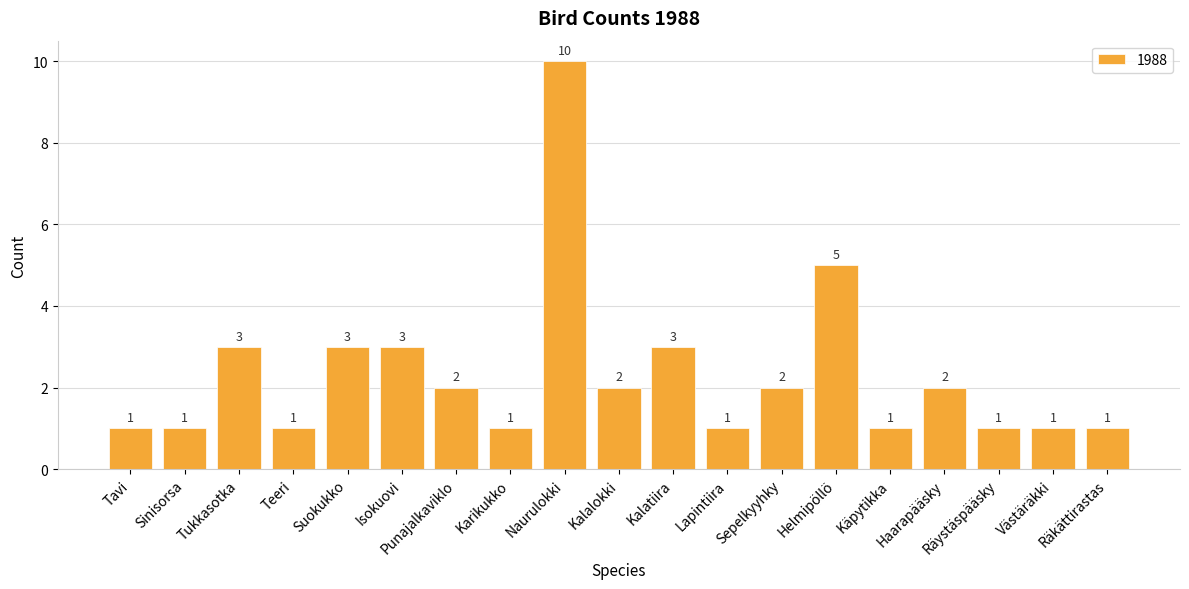

Read the value at Sepelkyyhky.

2